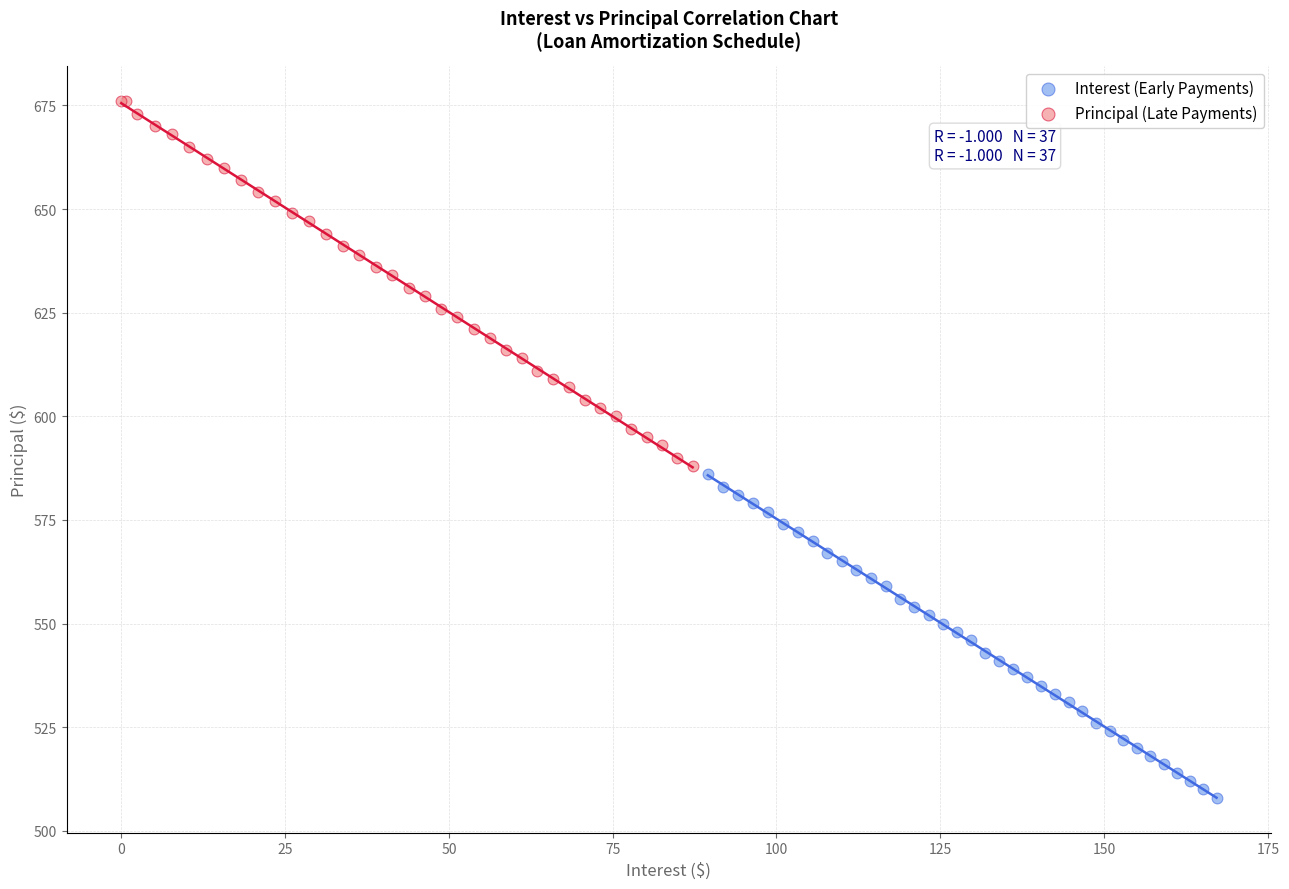

Which series has the widest spread of Y values?

Principal (Late Payments)